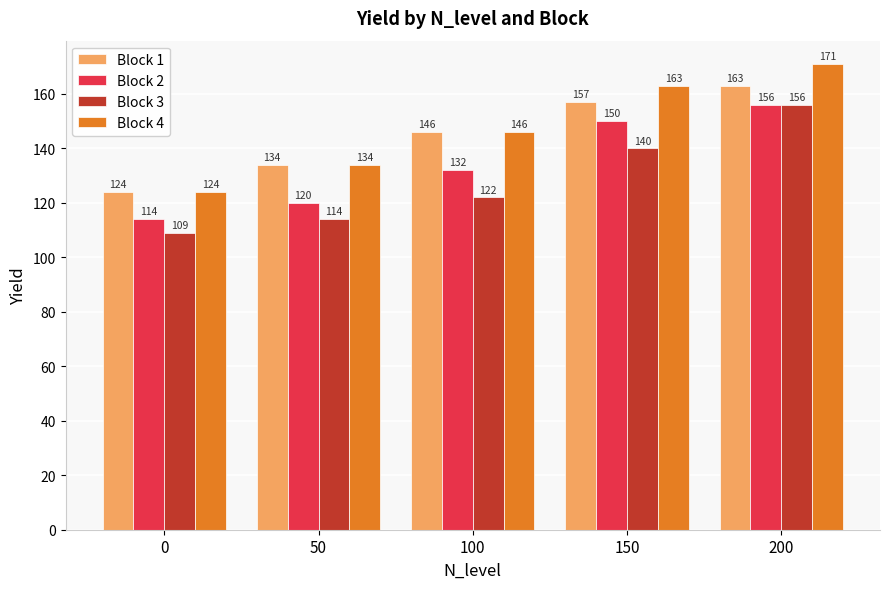

What are all the series names shown in the legend?

Block 1, Block 2, Block 3, Block 4